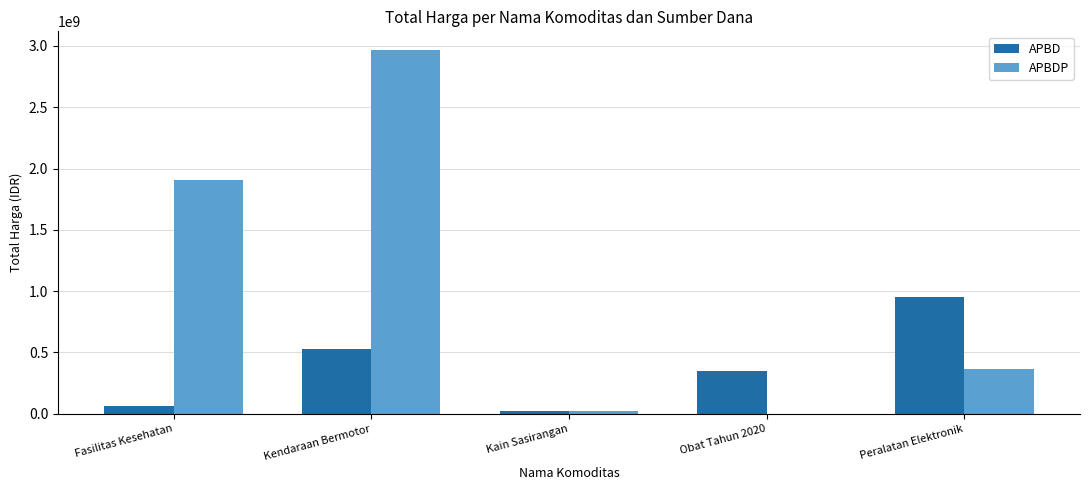

What are all the series names shown in the legend?

APBD, APBDP